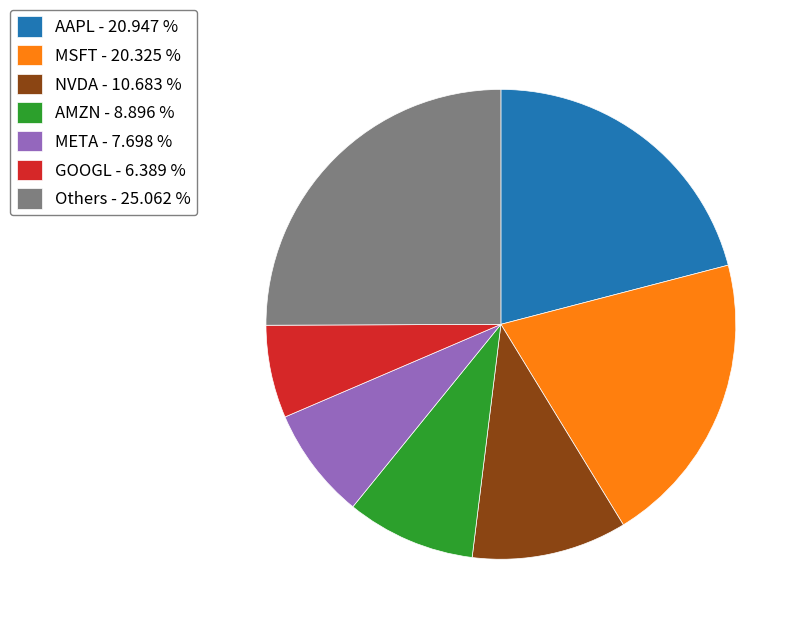

What is the ratio of the value at MSFT - 20.325 % to the value at GOOGL - 6.389 %?

3.2